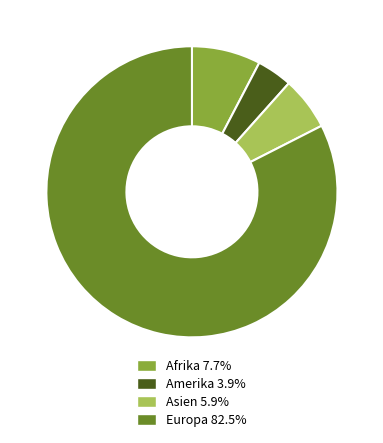

Is there any slice that represents more than half of the pie?

Yes